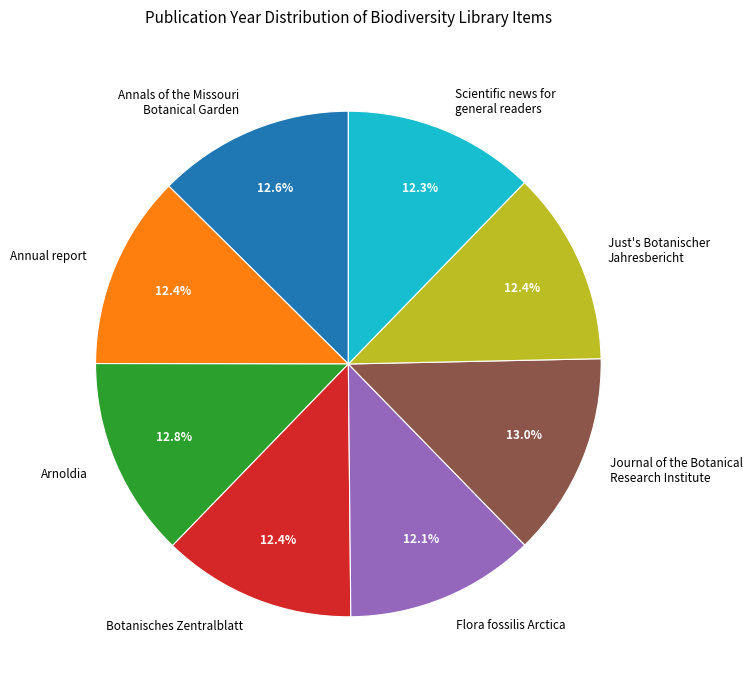

Does any single category account for the majority?

No